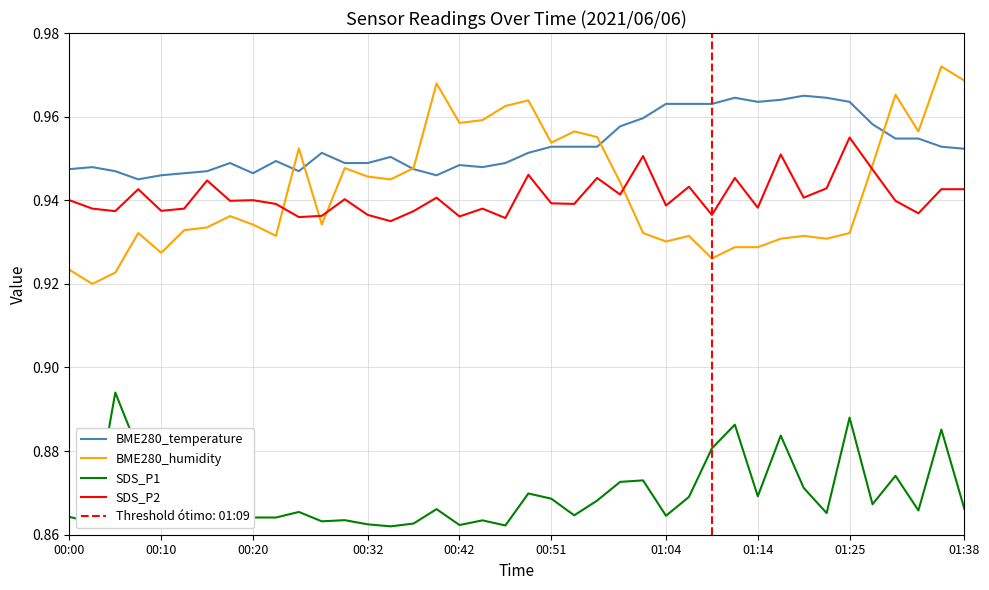

How many series are shown in this chart?

4